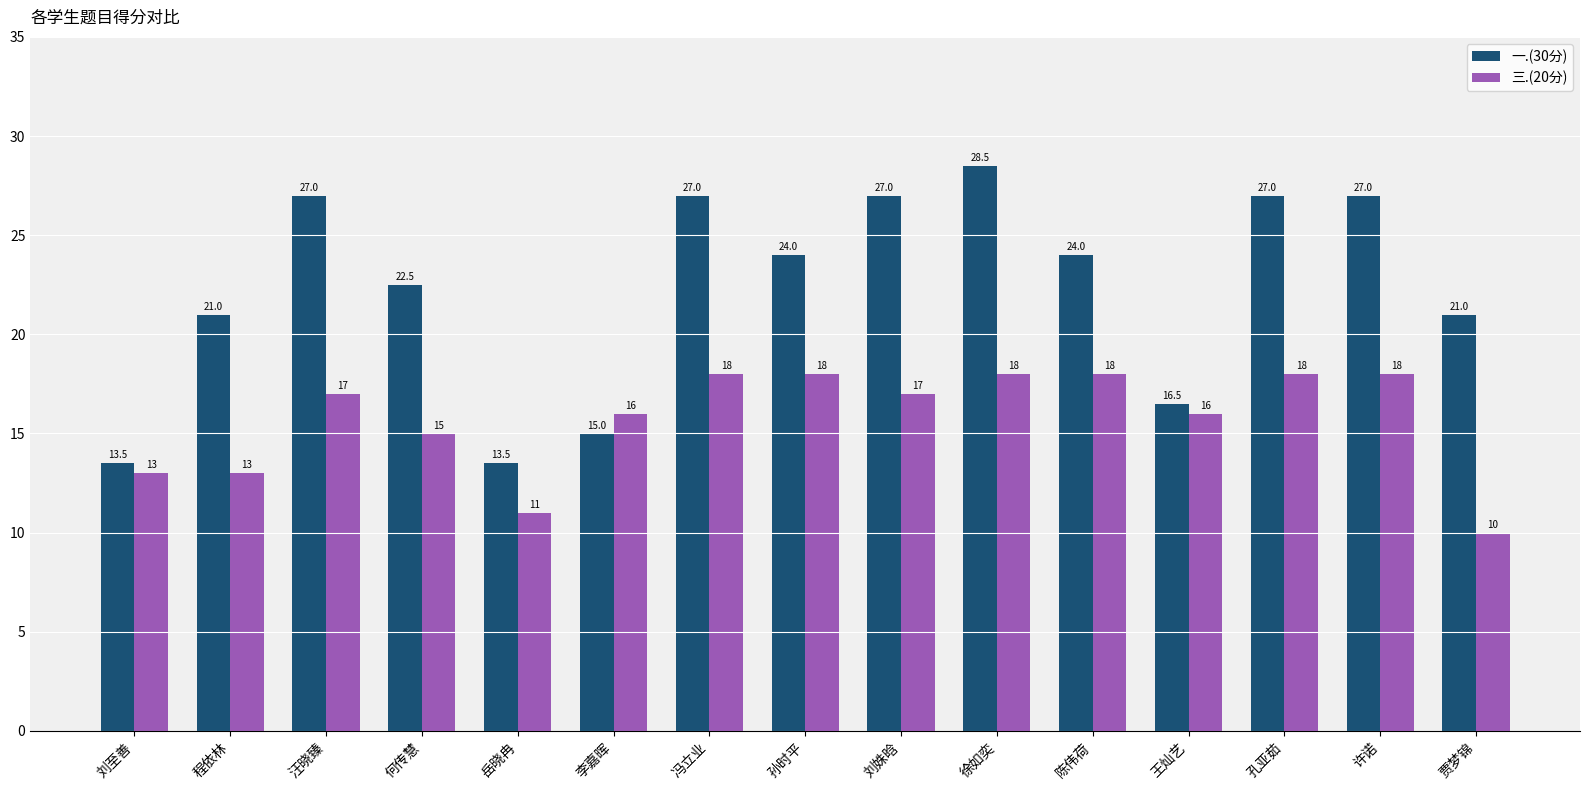

What is the label of the 11th bar from the left?

陈伟荷